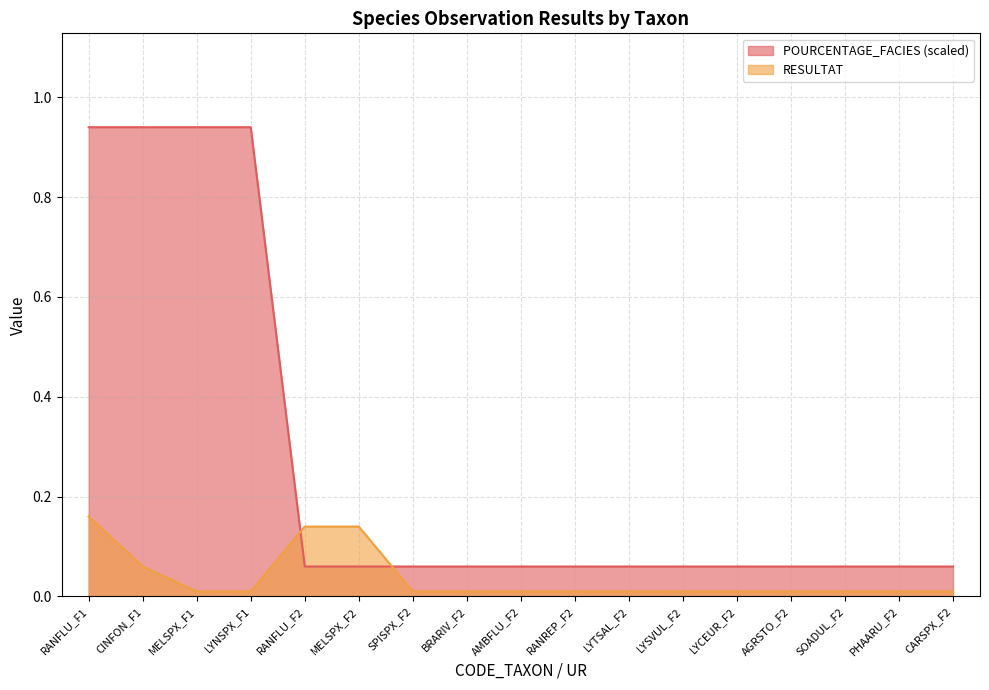

What is the sum of all RESULTAT values?

0.6